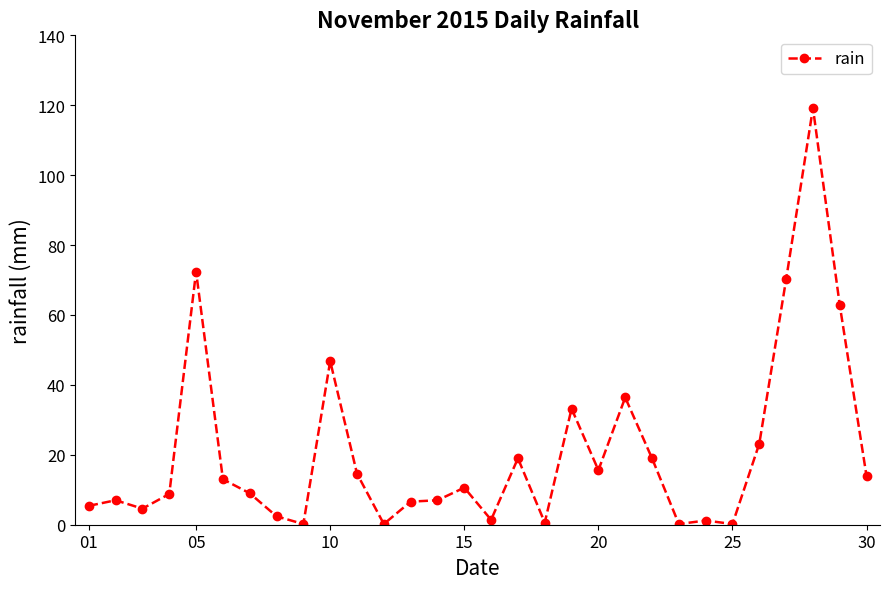

Is this an area chart (filled region under the line)?

No